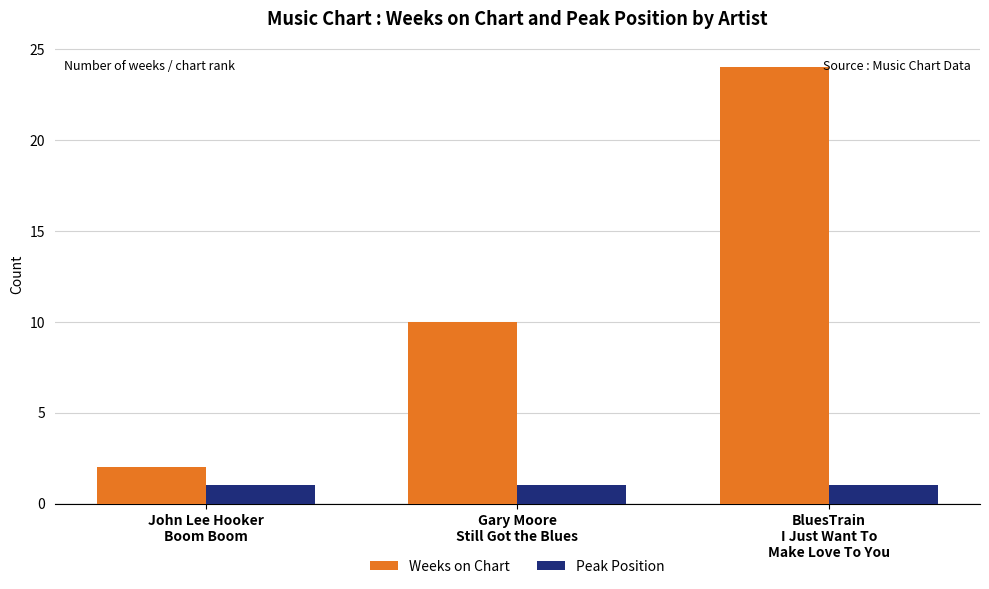

How many data points does each series have?

3